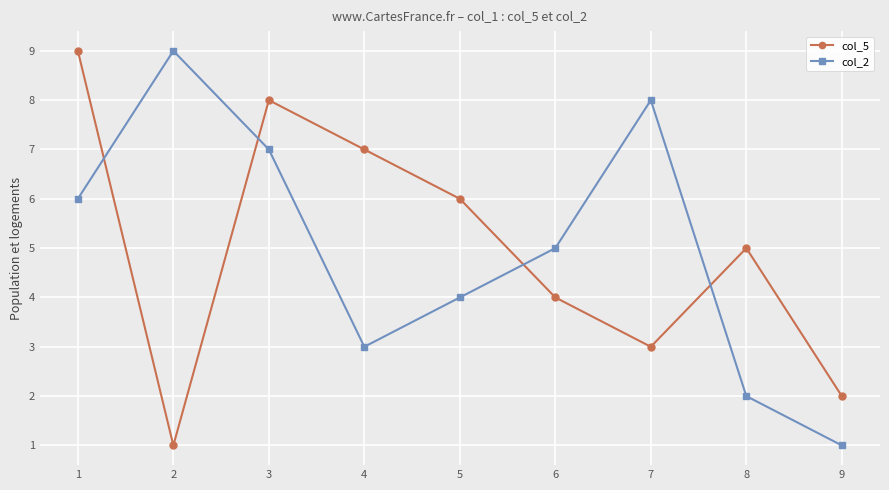

Reading left to right, list all the values displayed in this chart.

col_5: 9	1	8	7	6	4	3	5	2
col_2: 6	9	7	3	4	5	8	2	1